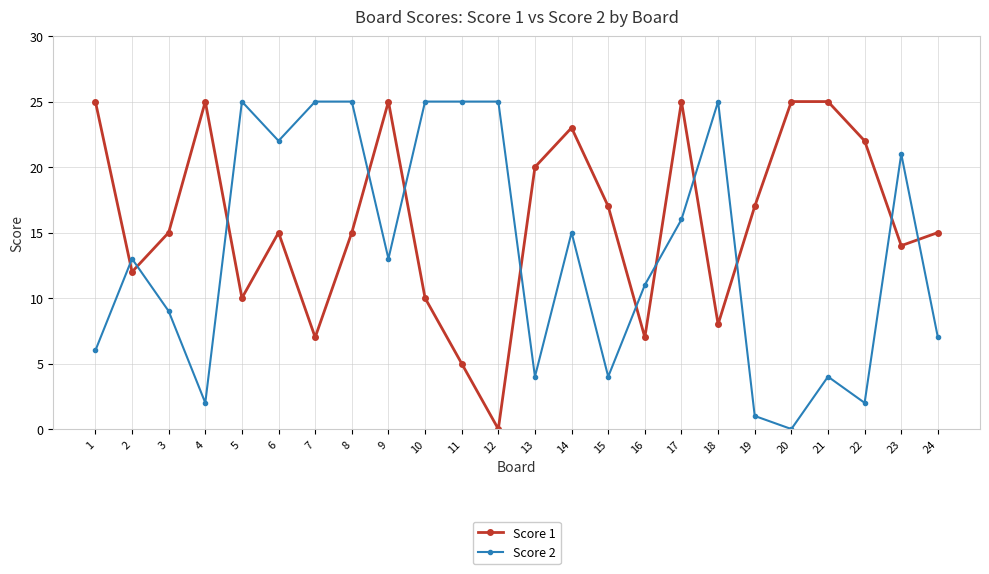

What is the difference between the maximum and second lowest values in the Score 1 series?

20